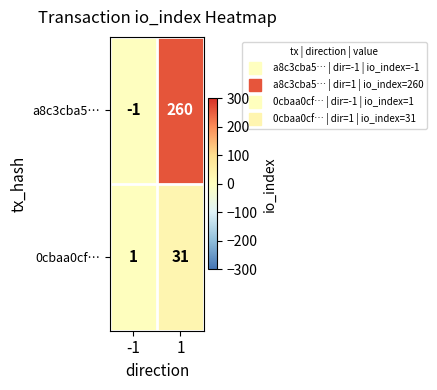

True or false: 0cbaa0cf… has a value of 31 at 1.

True